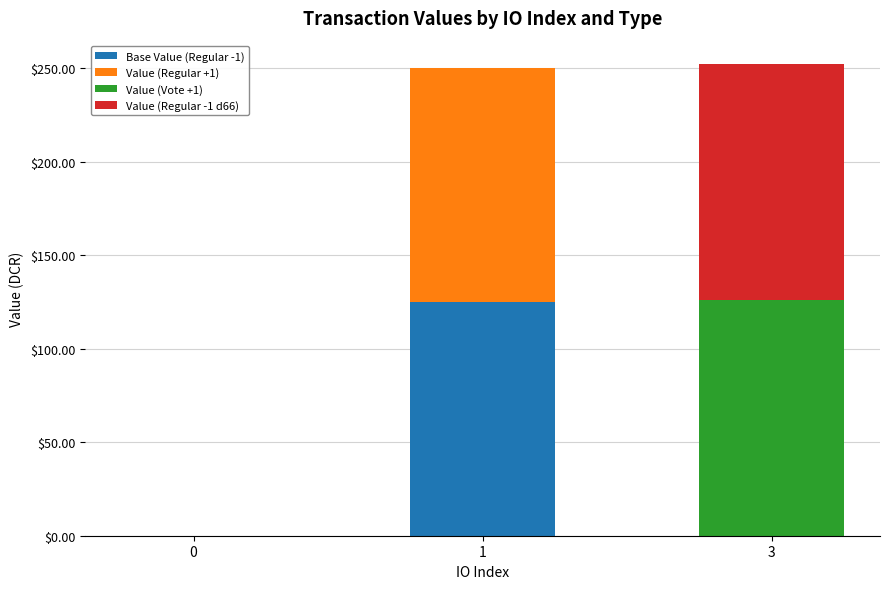

What is the maximum value for Base Value (Regular -1)?

125.1